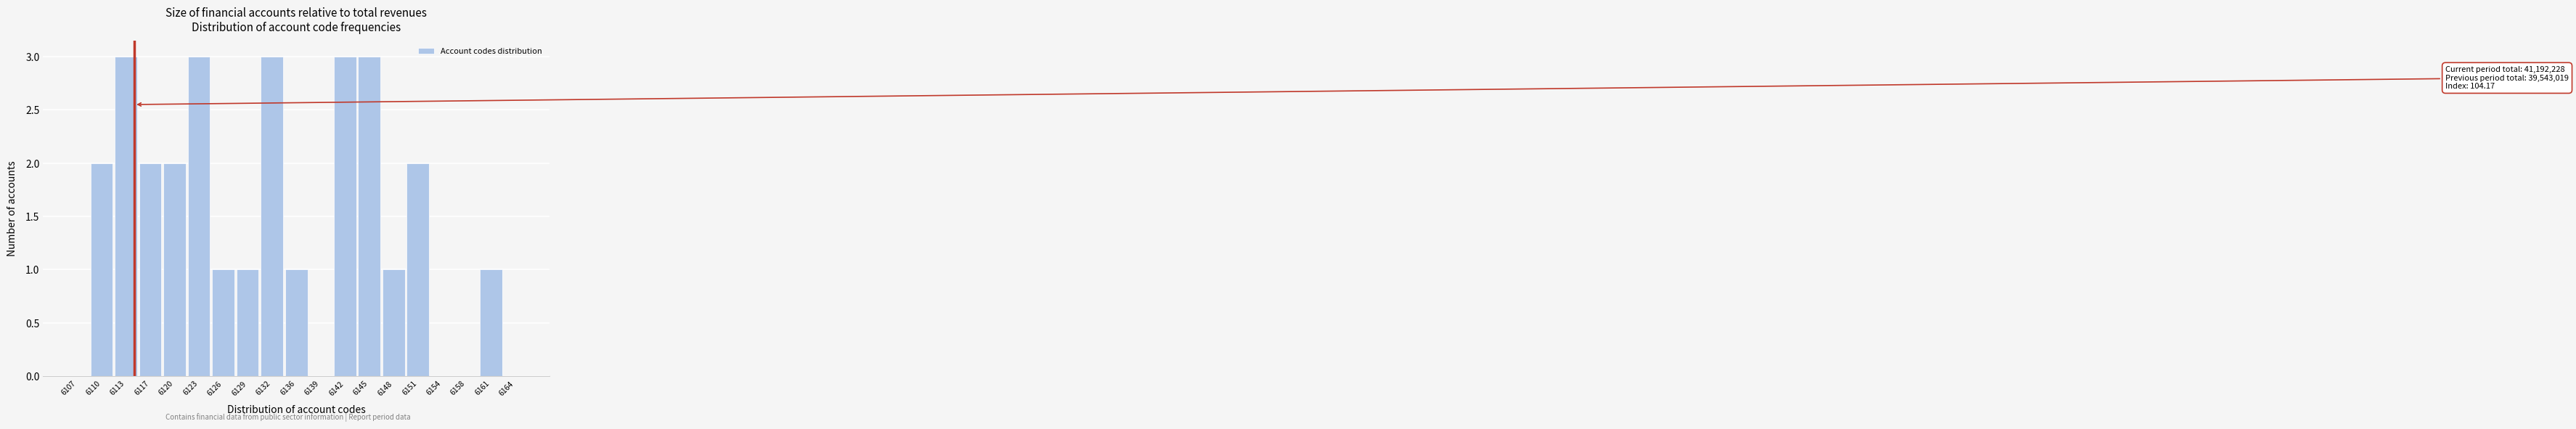

Reading right to left, transcribe all the data shown in this chart.

6164=0	6161=1	6158=0	6154=0	6151=2	6148=1	6145=3	6142=3	6139=0	6136=1	6132=3	6129=1	6126=1	6123=3	6120=2	6117=2	6113=3	6110=2	6107=0